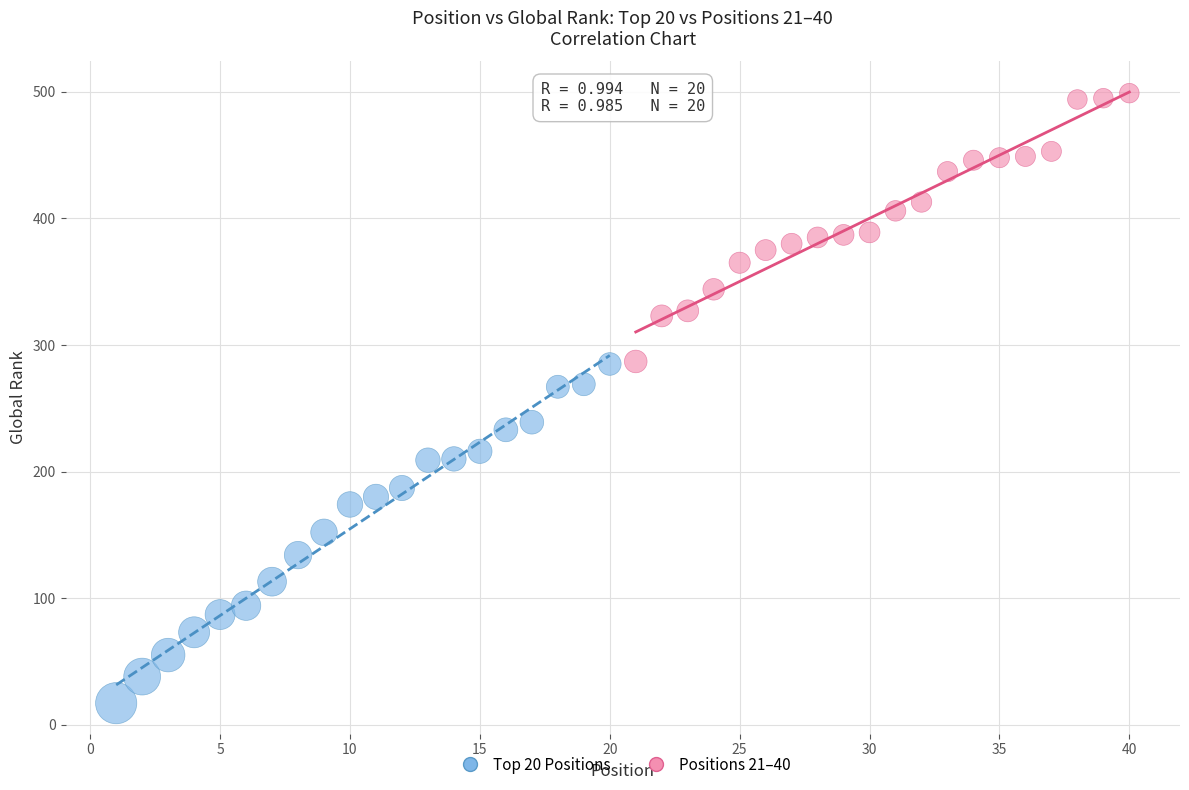

Which series has the largest Y range (max minus min)?

Top 20 Positions